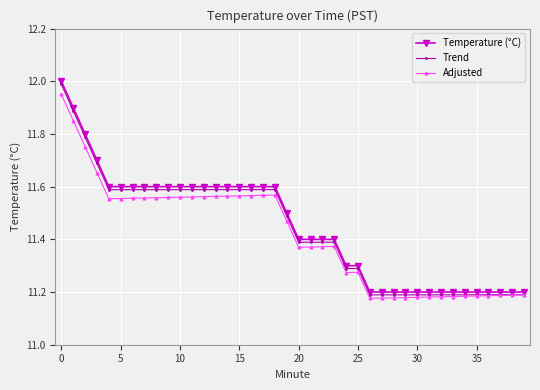

Which series has the largest range (max minus min)?

Temperature (°C)